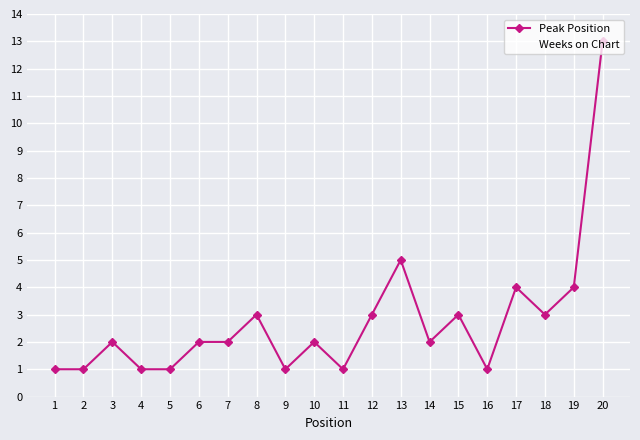

What is the value of the 14th point from the left?

2